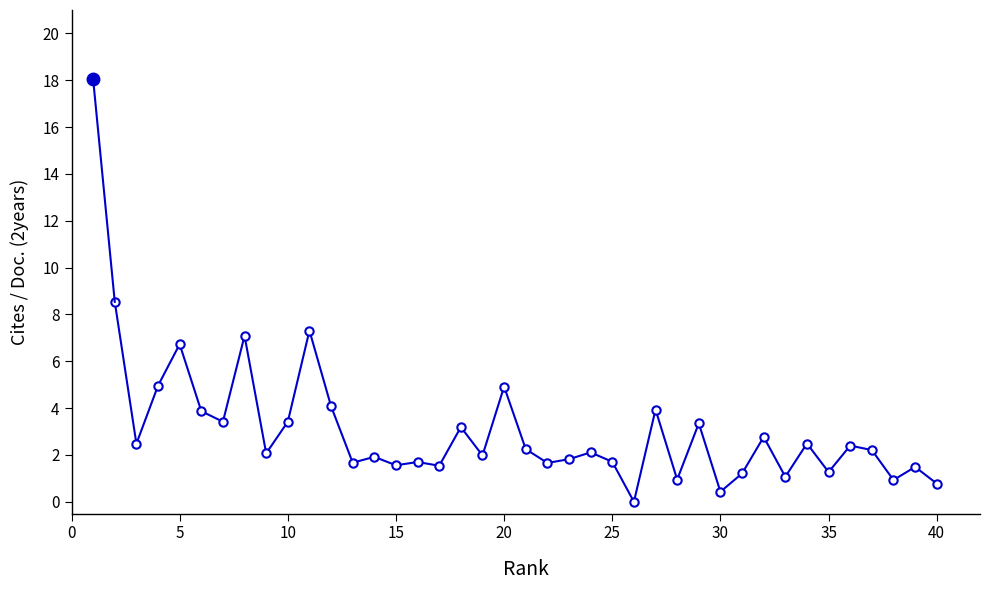

How many lines are shown in the chart?

1